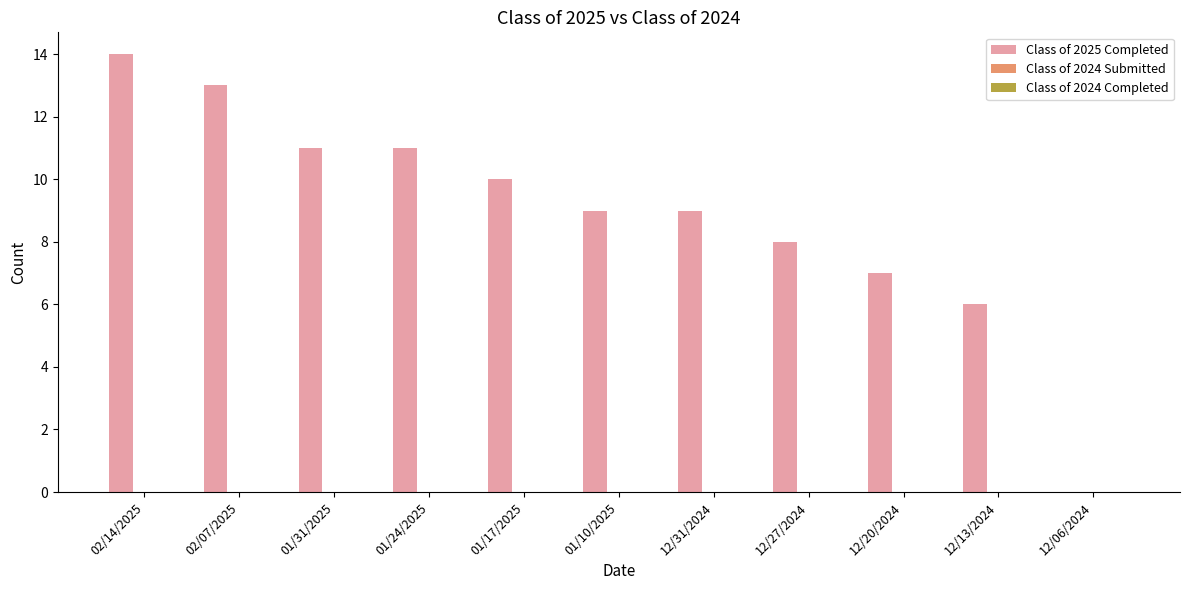

What is the maximum value shown in the chart?

14